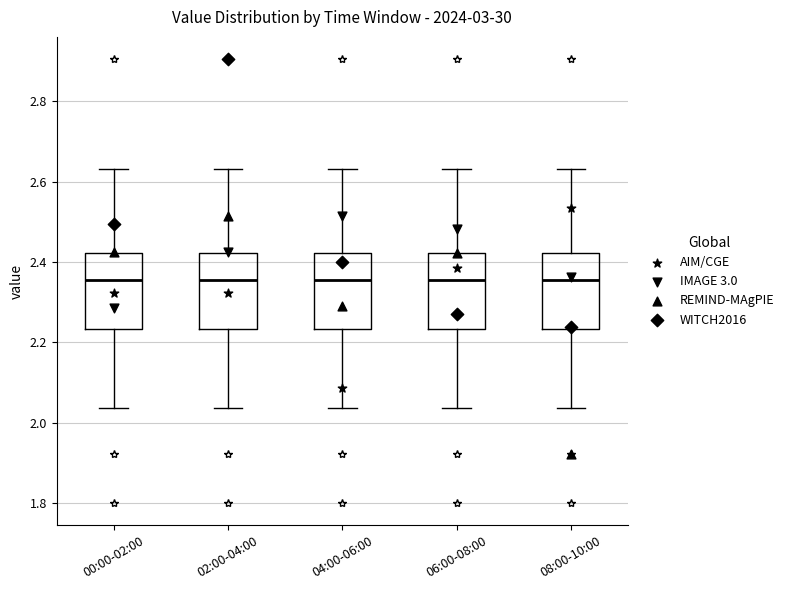

Reading left to right, transcribe this box plot: for each box, give where its median line is, the range the box spans, and where its two whiskers end, as read against the y-axis. The values are not printed on the chart, so give them approximately, as read against the axis.

00:00-02:00: median 2.36, box 2.24 to 2.42, whiskers 2.04 to 2.64
02:00-04:00: median 2.36, box 2.24 to 2.42, whiskers 2.04 to 2.64
04:00-06:00: median 2.36, box 2.24 to 2.42, whiskers 2.04 to 2.64
06:00-08:00: median 2.36, box 2.24 to 2.42, whiskers 2.04 to 2.64
08:00-10:00: median 2.36, box 2.24 to 2.42, whiskers 2.04 to 2.64